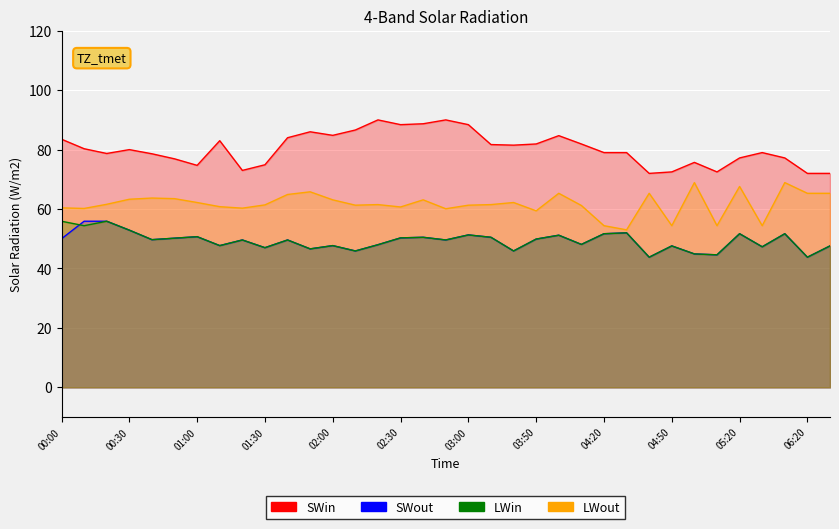

Which series has the widest spread of values?

3.081